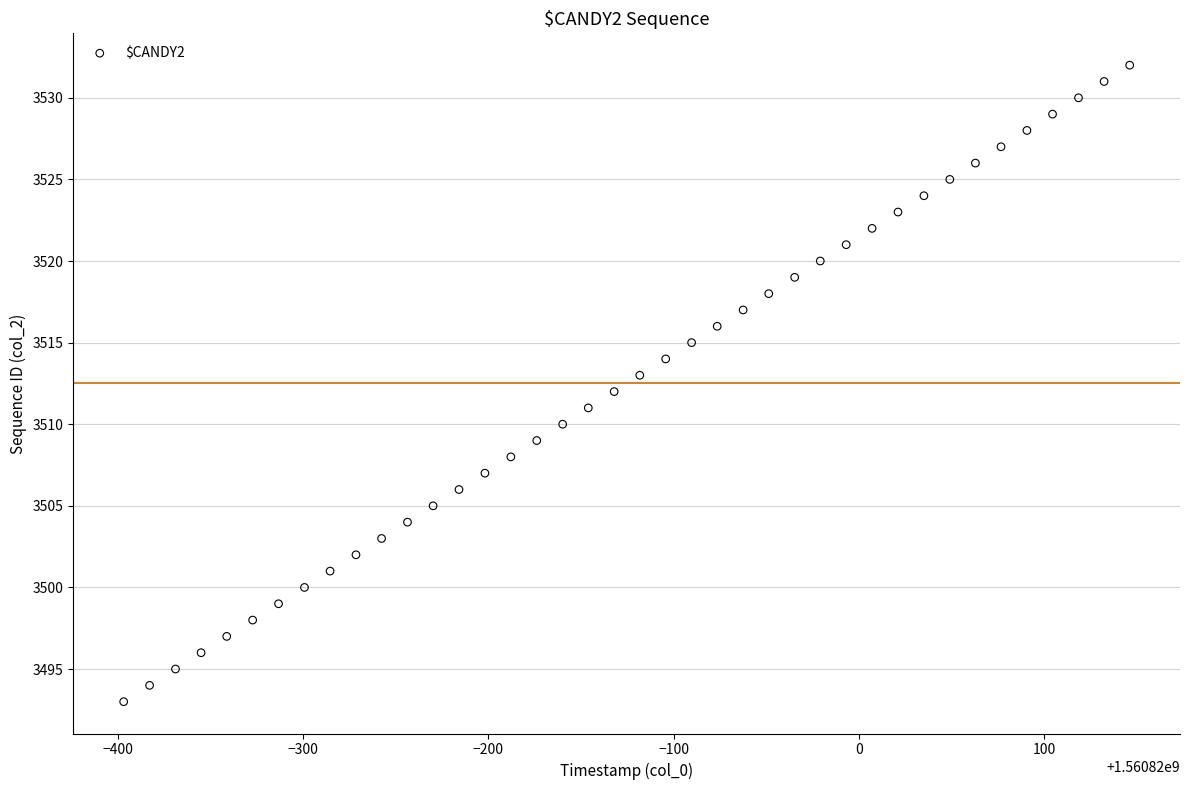

What is the range of Y values (max minus min)?

39